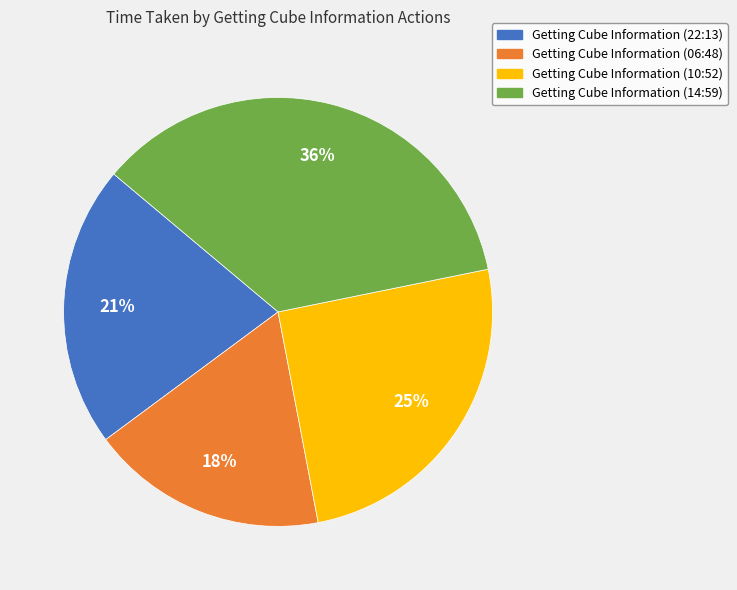

To the nearest percent, what is the difference between the Getting Cube Information (10:52) and Getting Cube Information (22:13) slice percentages?

4%